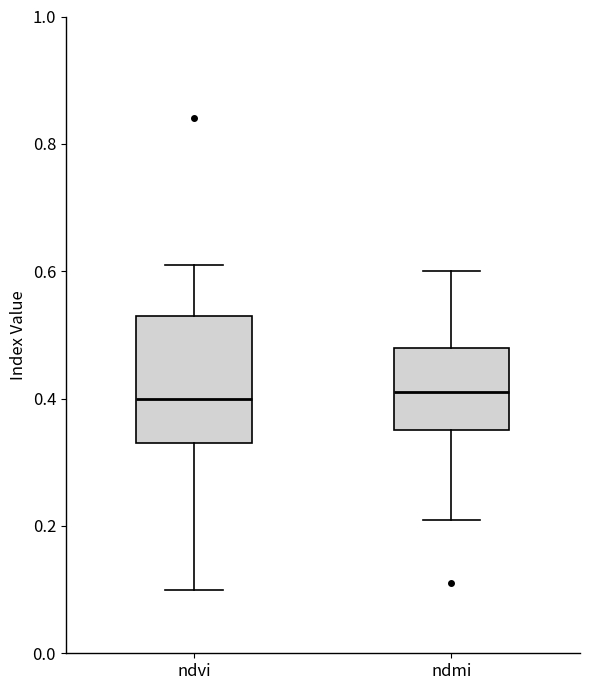

Where does the lower whisker of the box for ndvi end on the y-axis? The values are not printed on the chart, so give them approximately, as read against the axis.

0.10